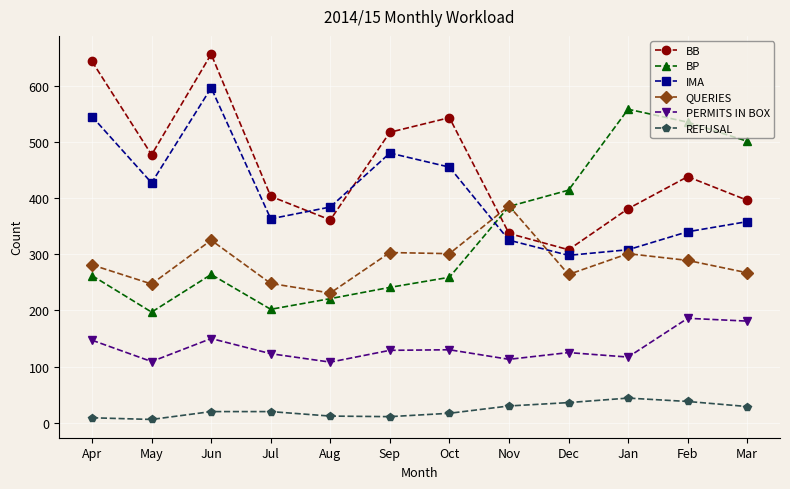

What is the sum of the BP values at Oct and Sep?

500